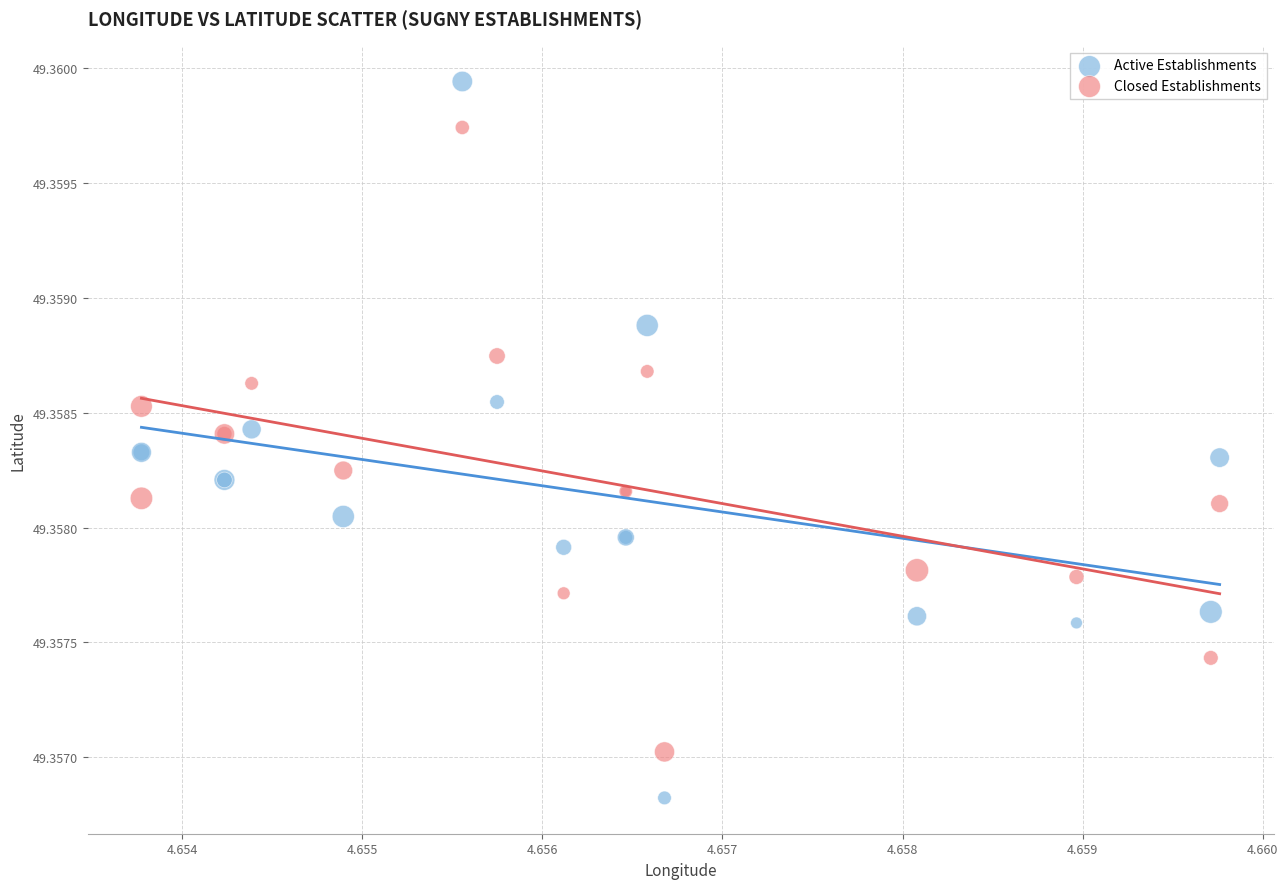

Which series reaches the maximum Y coordinate?

Active Establishments